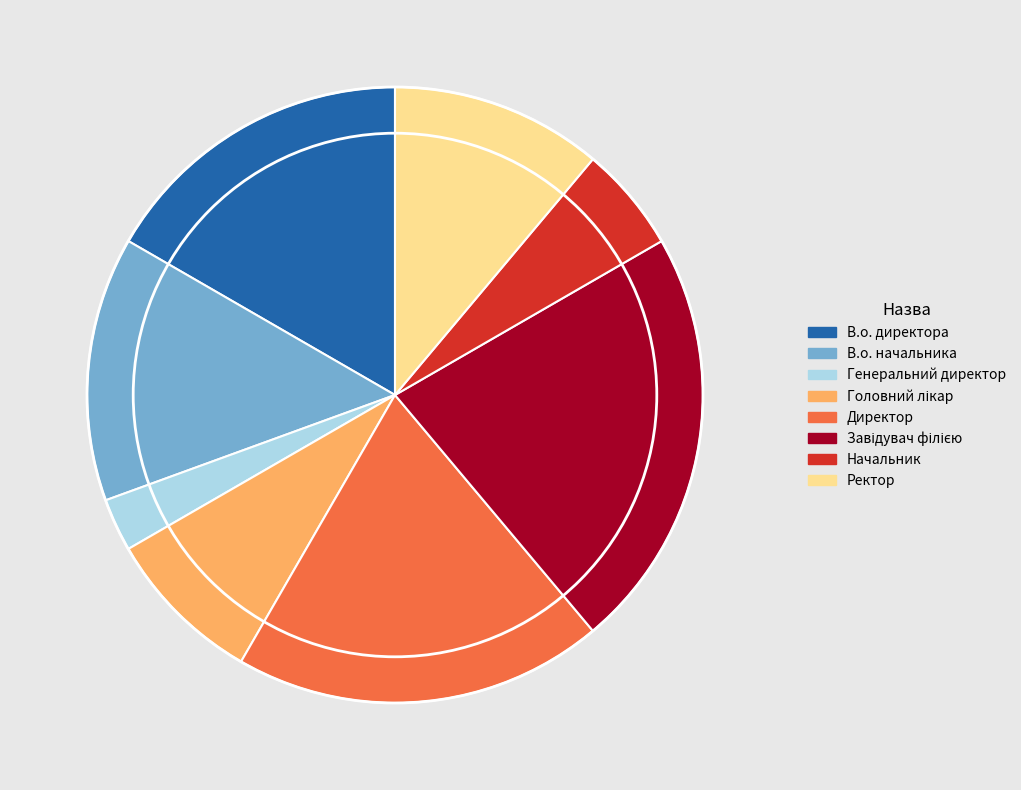

The Генеральний директор slice represents 15% of the pie. True or false?

False